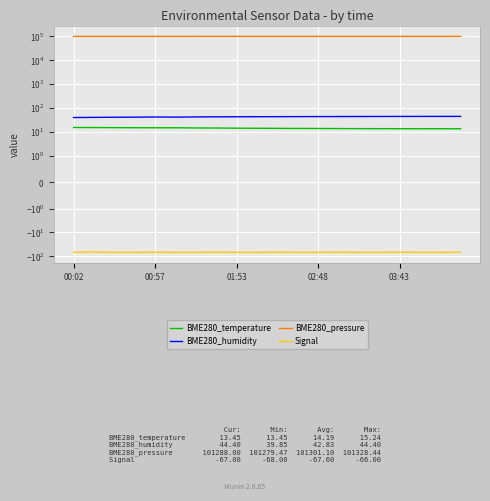

In BME280_humidity, how many points are lower than both neighbors (excluding endpoints)?

1